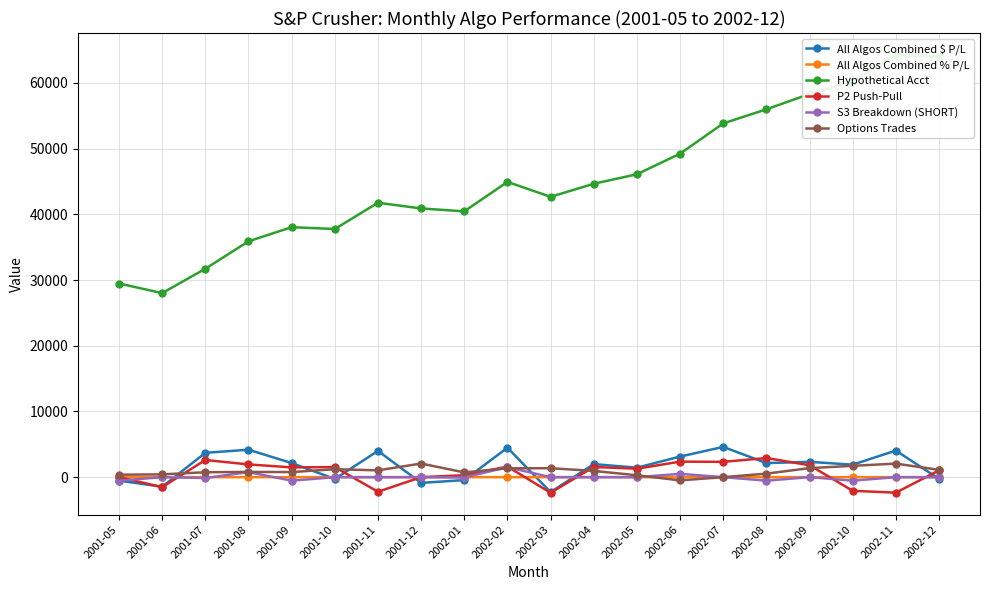

True or false: Hypothetical Acct and All Algos Combined $ P/L cross at least once.

False